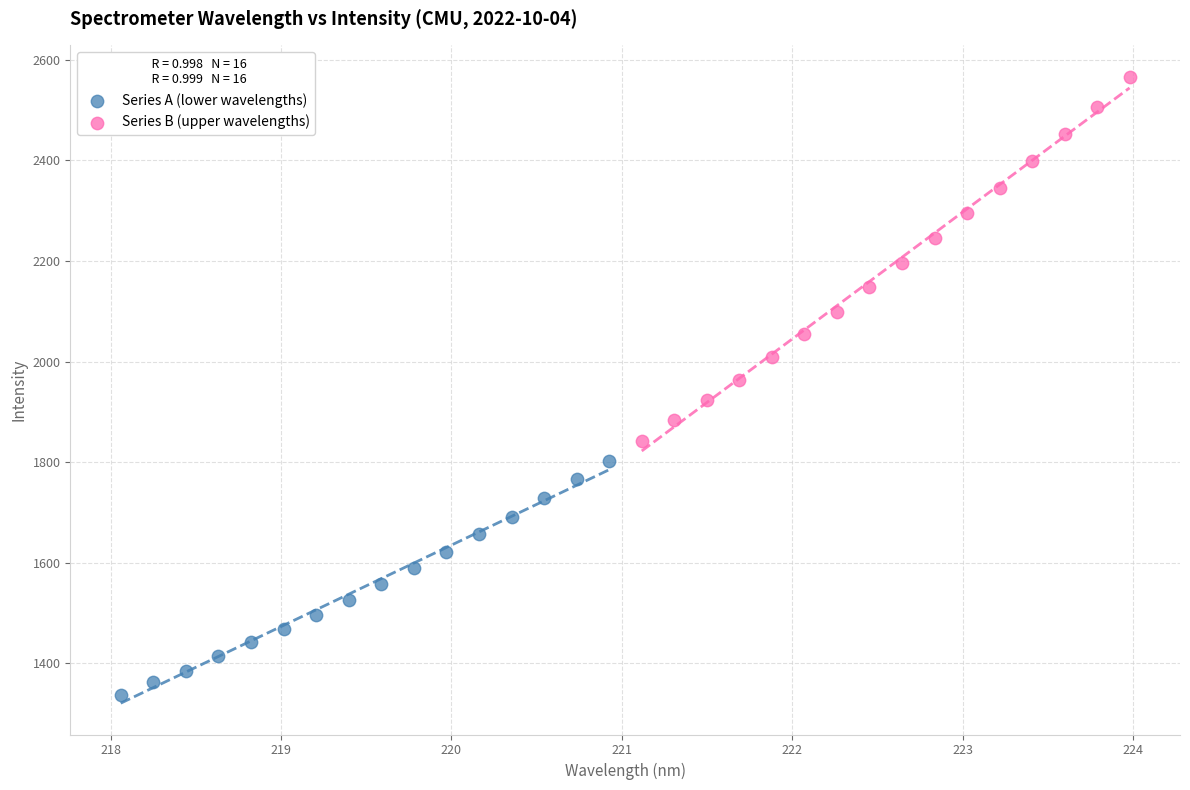

Which series reaches the maximum Y coordinate?

Series B (upper wavelengths)